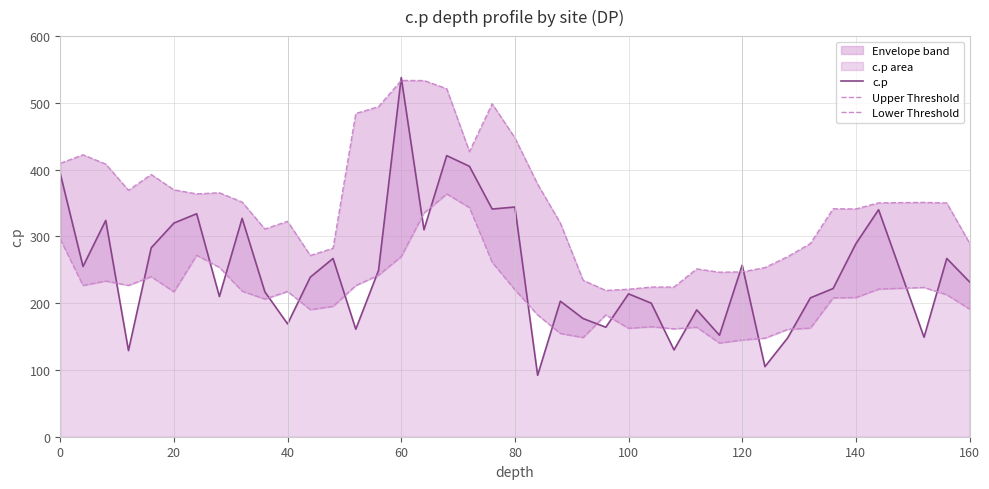

Is it true that c.p equals 106 at 160?

False